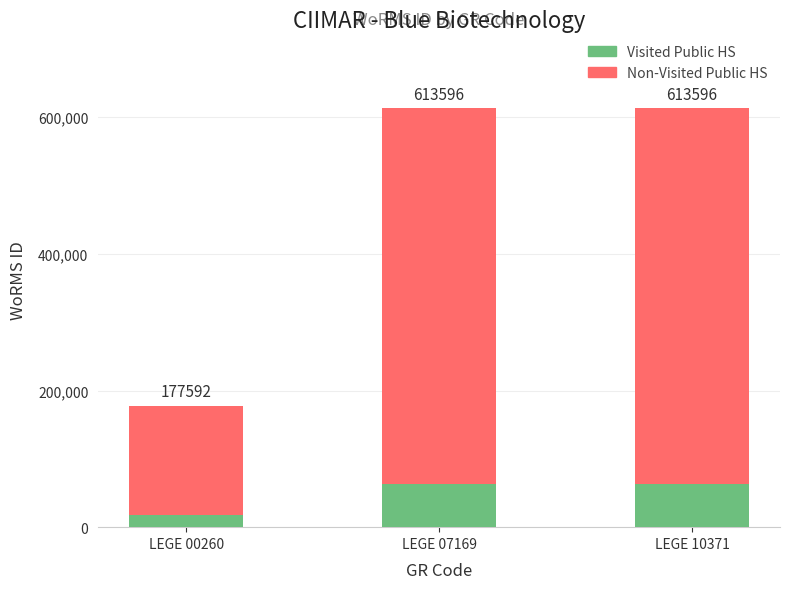

Which series has the largest range (max minus min)?

Non-Visited Public HS